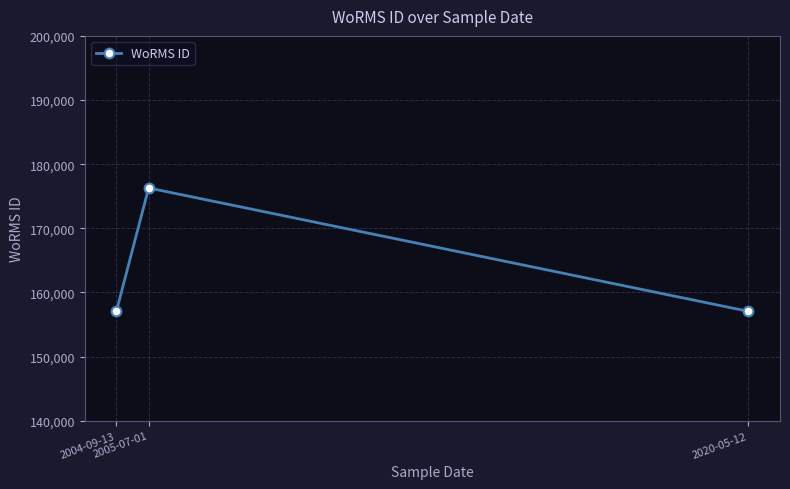

Reading left to right, what are all the values shown in this chart?

2004-09-13=157059	2005-07-01=176294	2020-05-12=157059